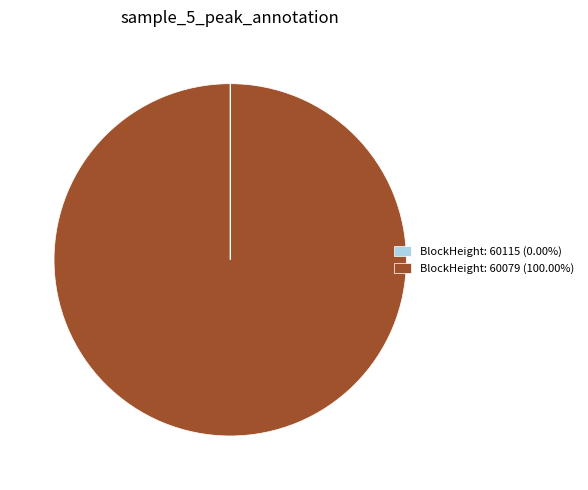

Does BlockHeight: 60079 (100.00%) represent more than half of the total?

Yes